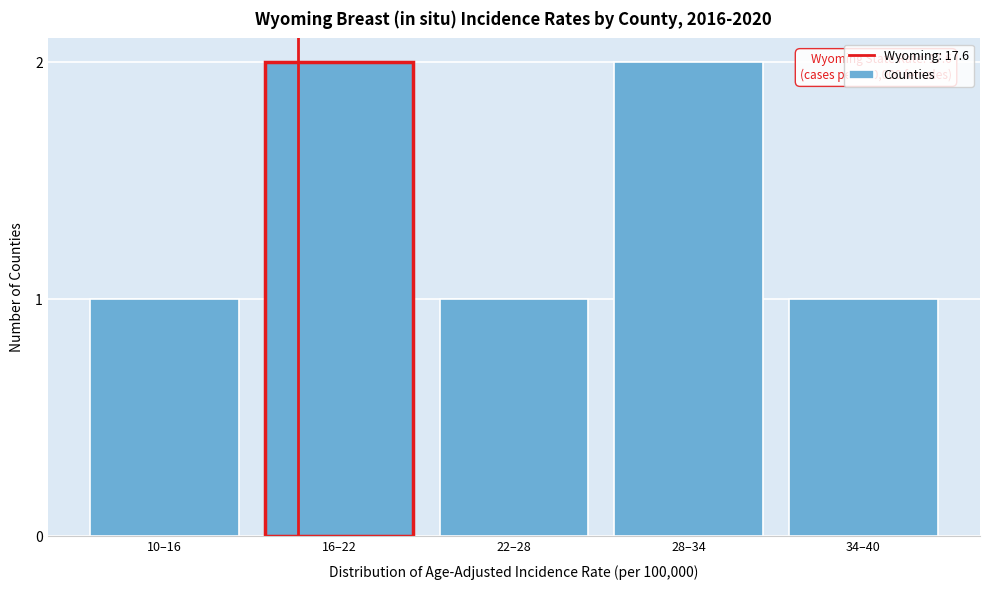

Reading right to left, list all the values displayed in this chart.

34–40=1	28–34=2	22–28=1	16–22=2	10–16=1